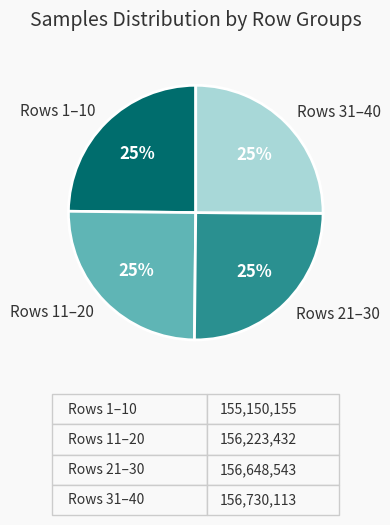

True or false: Rows 21–30 accounts for 34% of the total.

False